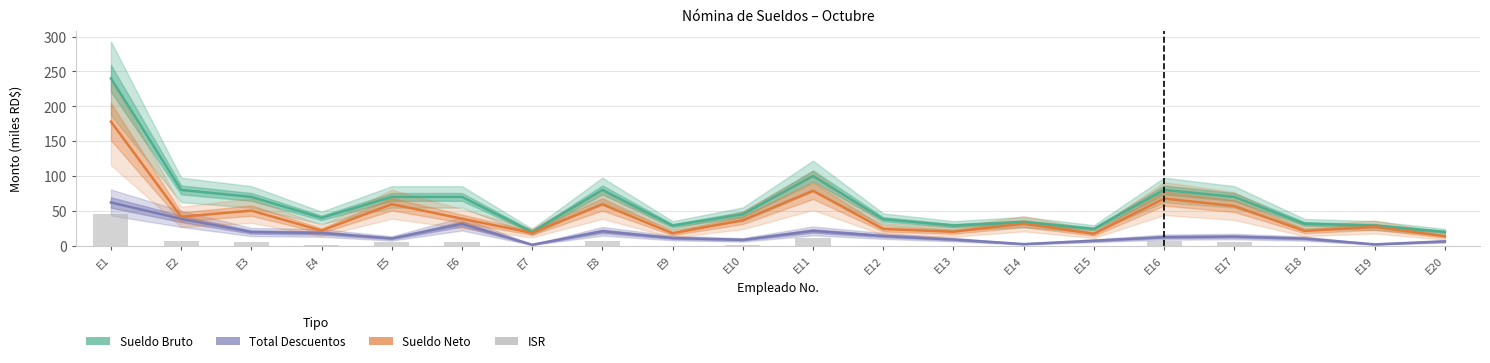

Which series has the largest range (max minus min)?

Sueldo Bruto